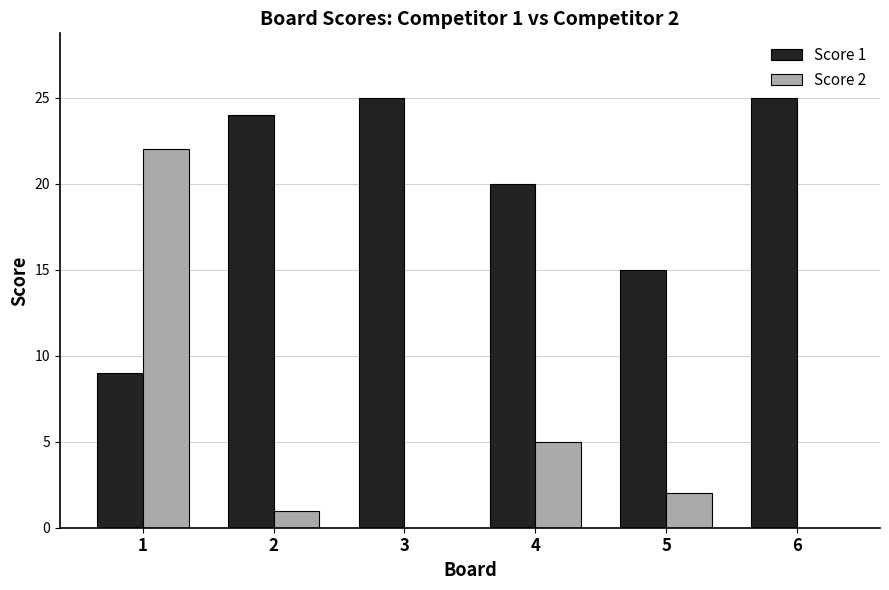

At which label is Score 2 closest to 11?

4